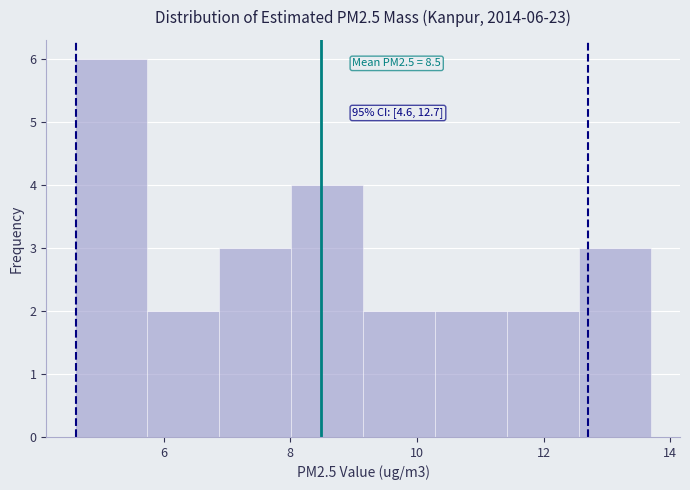

Which range on the x-axis has the tallest bar?

4.6 to 5.8